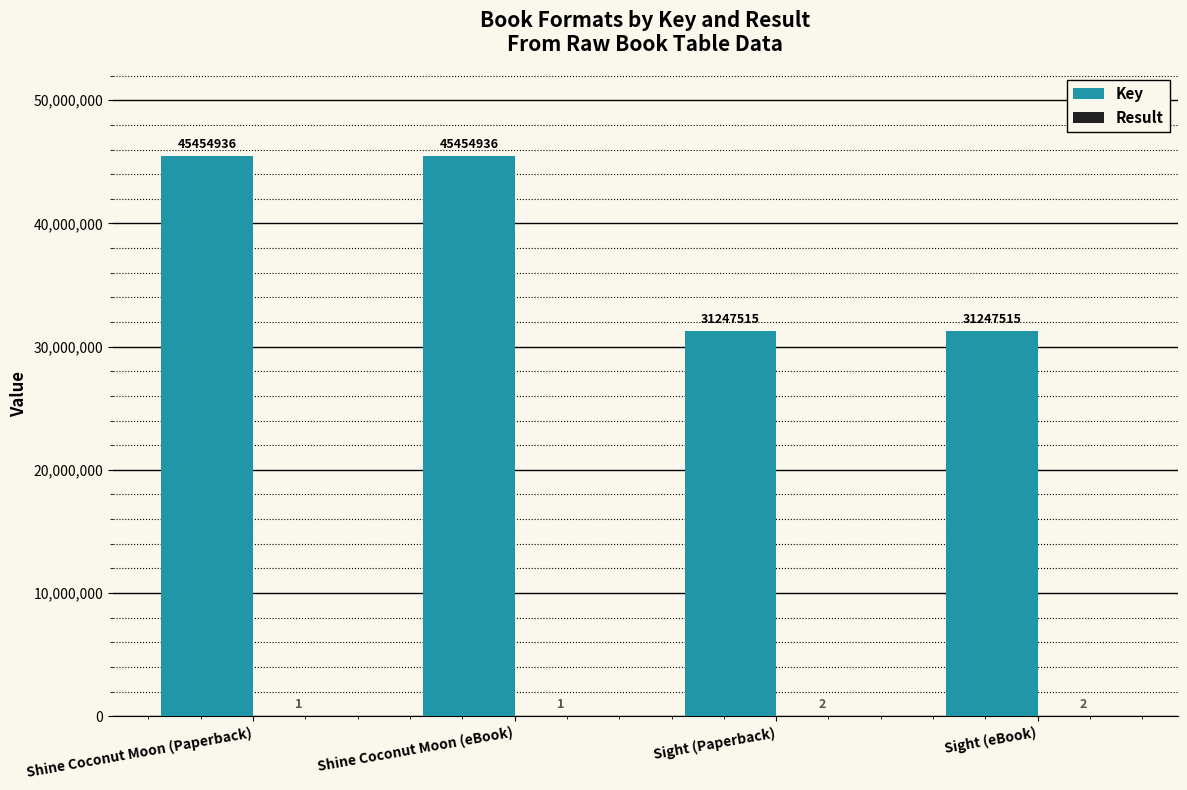

How many distinct data groups are displayed?

2